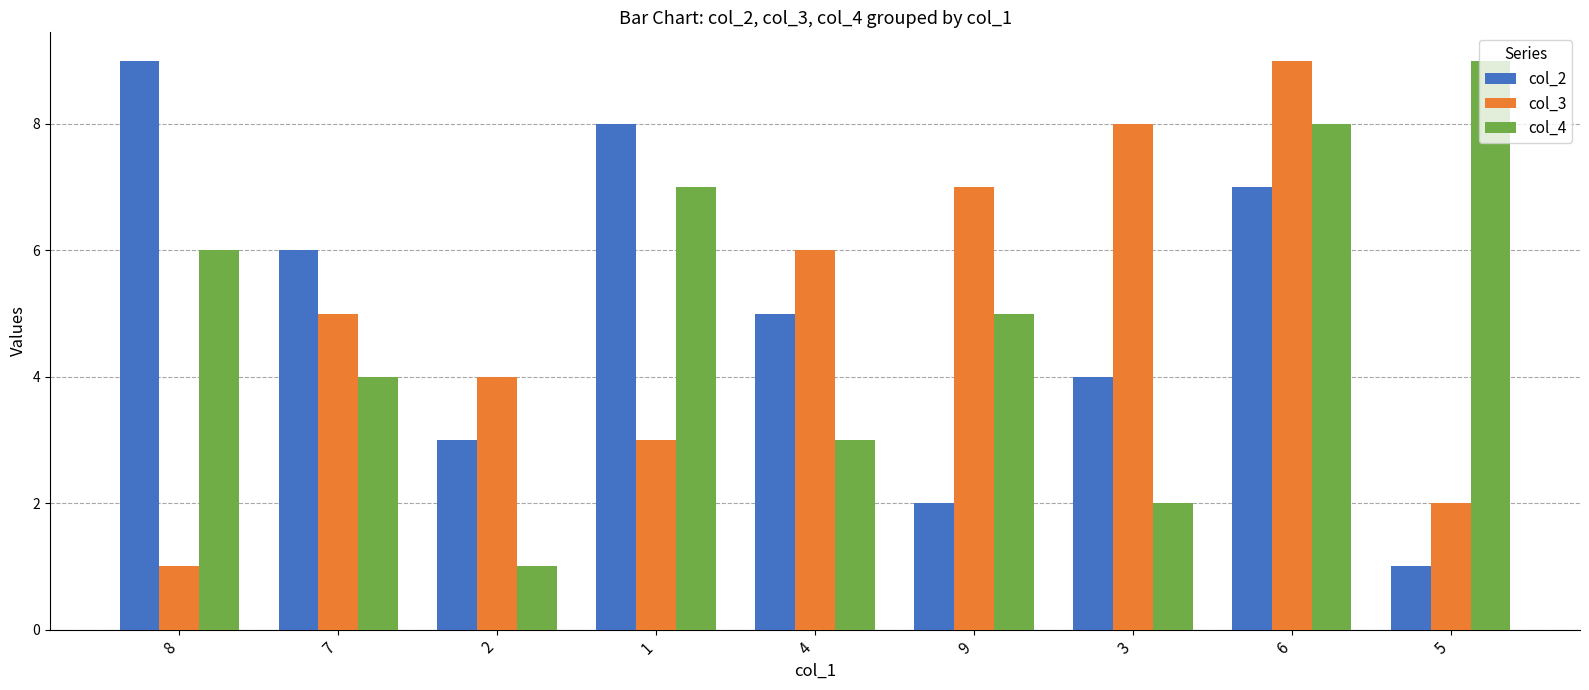

What is the lowest value of the col_3 series?

1